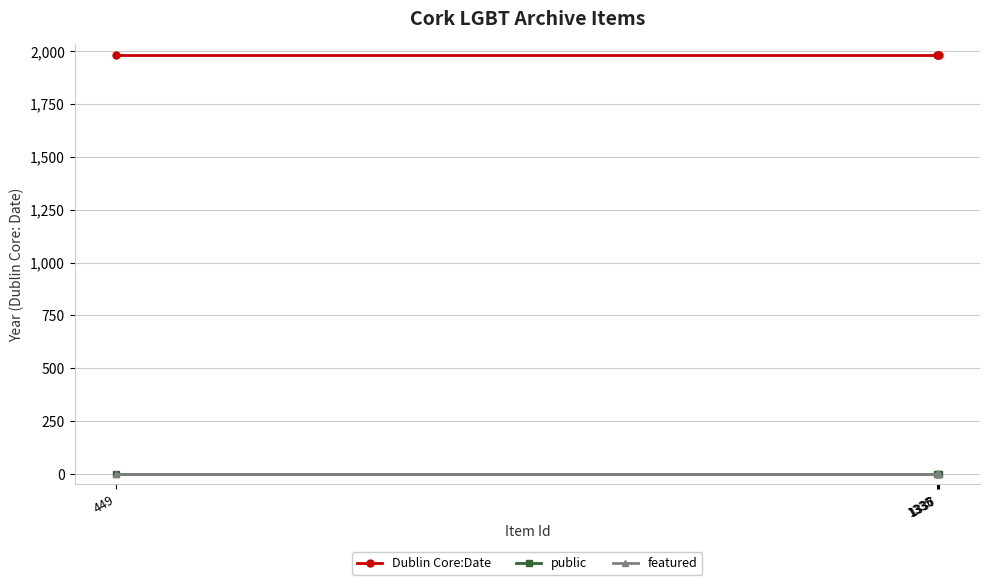

What is the greatest value displayed?

1983